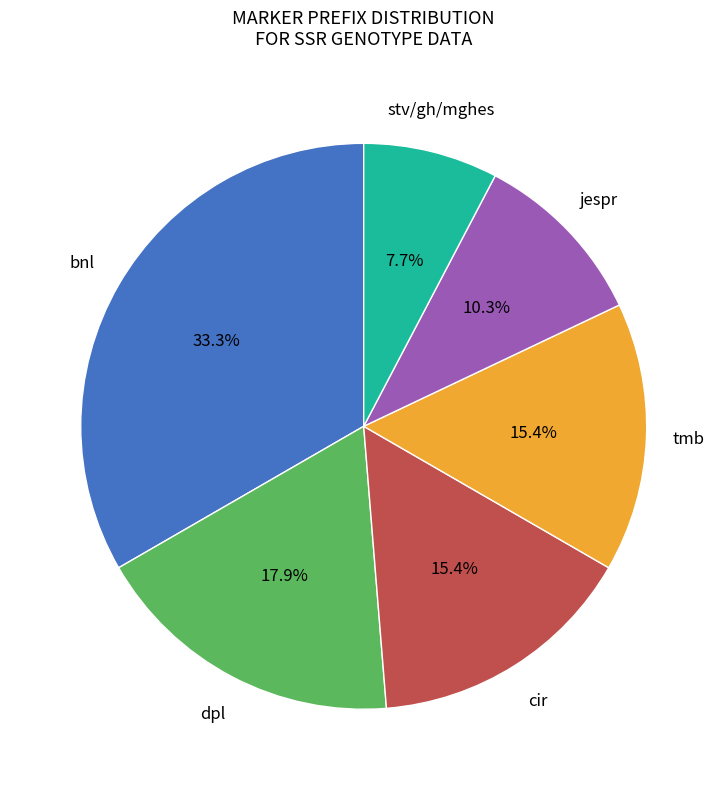

Is there any slice that represents more than half of the pie?

No